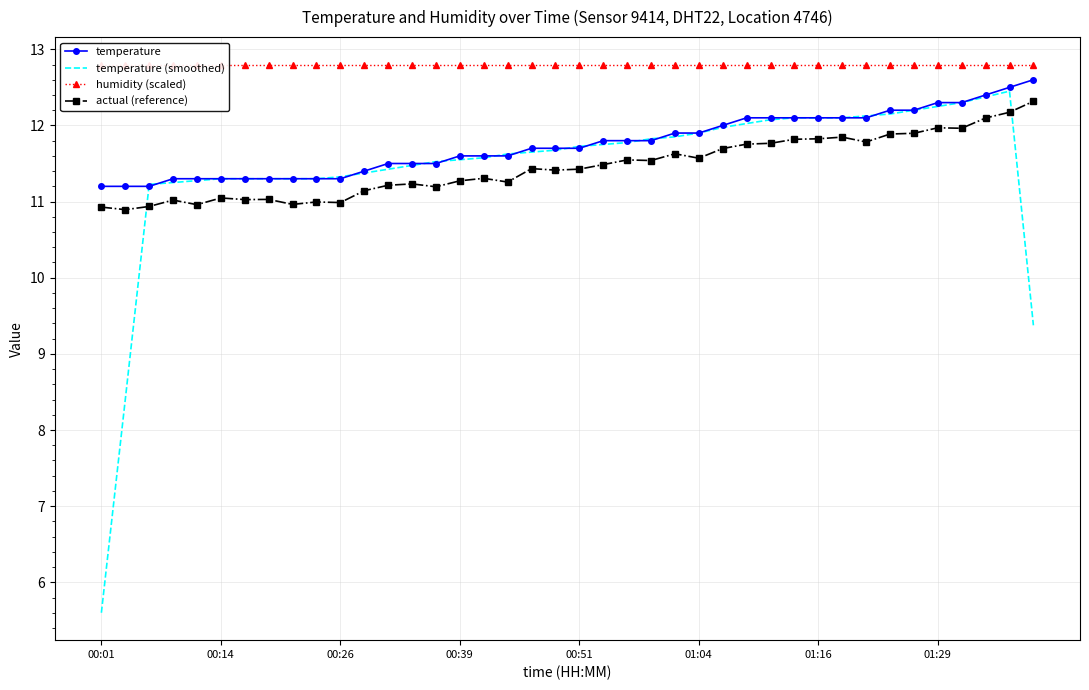

At how many categories does at least one series exceed 12?

40